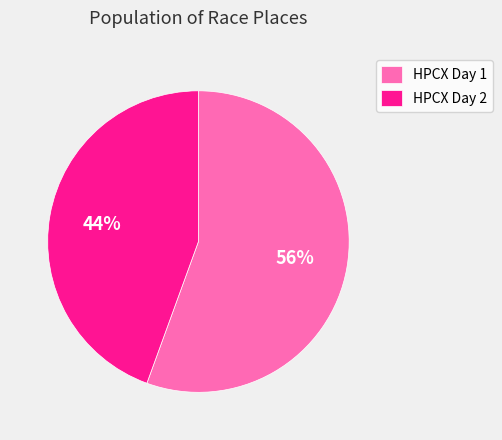

What is the smallest slice in the pie chart?

HPCX Day 2